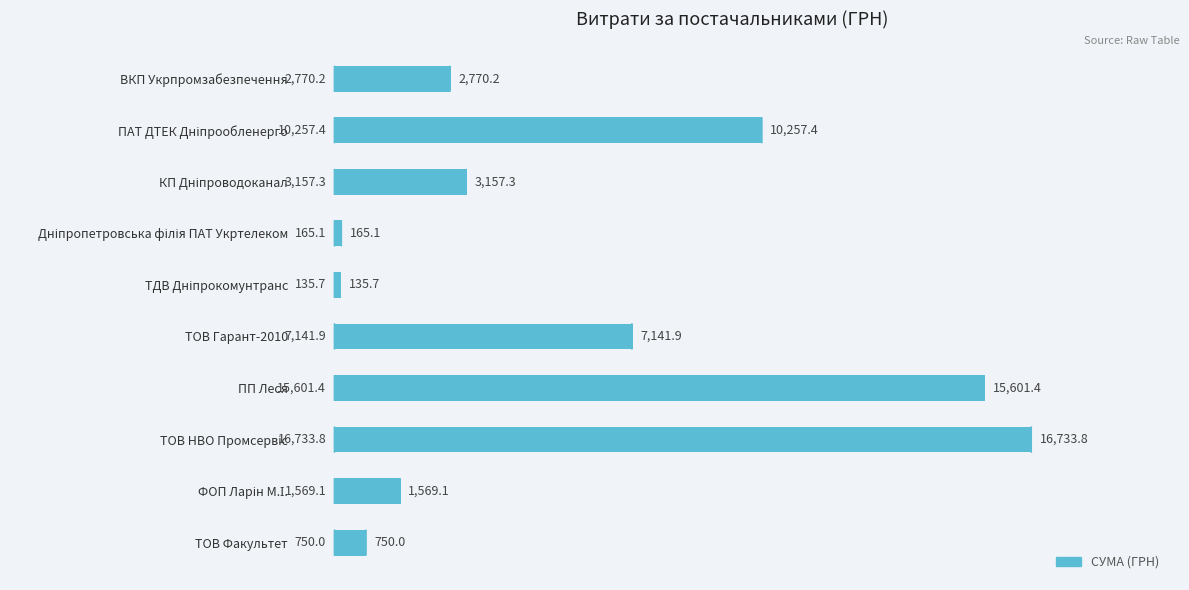

What is the maximum value shown in the chart?

16733.8